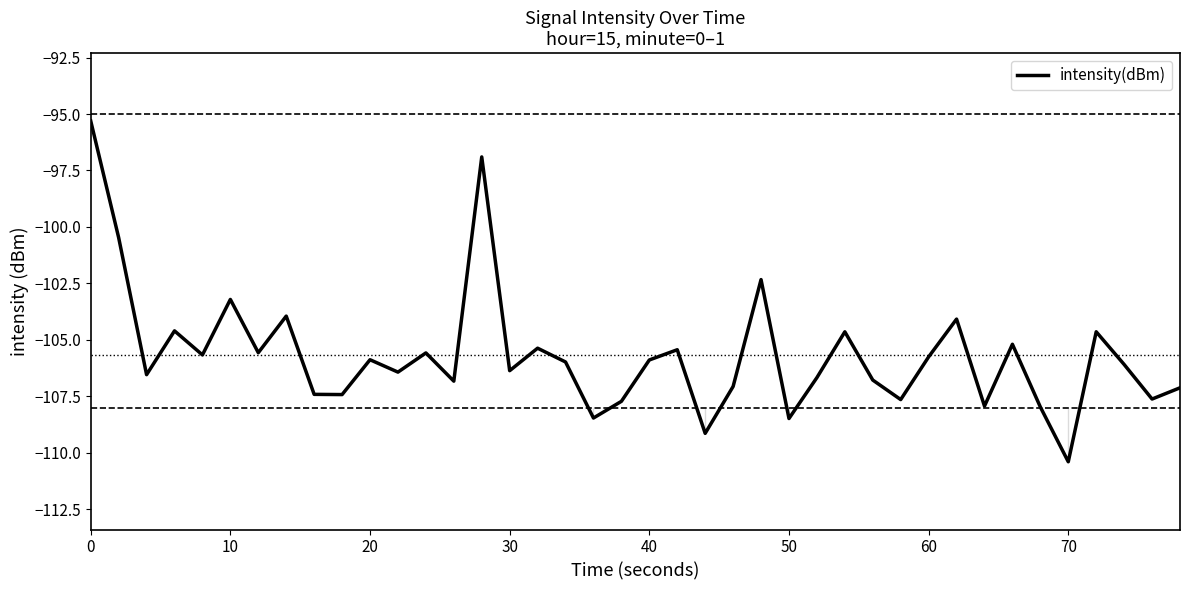

How many interior local peaks (higher than both neighbors) does the data have?

13